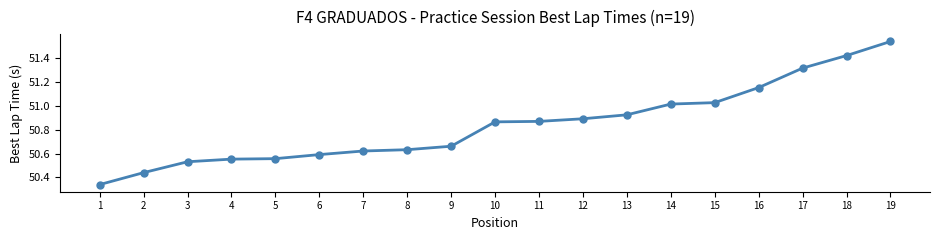

At which category does the chart reach its peak across all series?

19